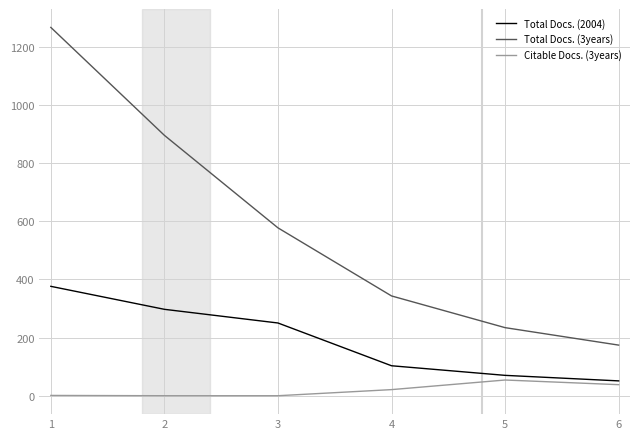

True or false: Total Docs. (3years) and Citable Docs. (3years) intersect in this chart.

False